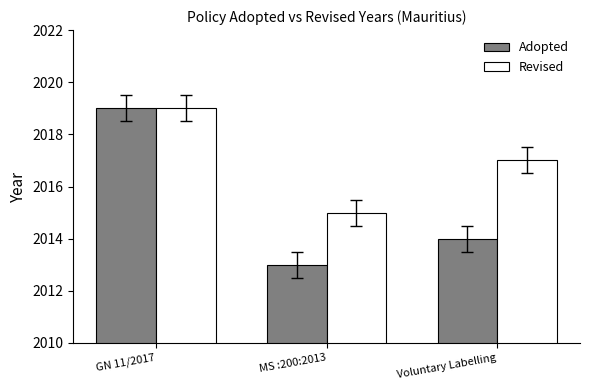

What is the difference between the maximum and minimum values in the Revised series?

4